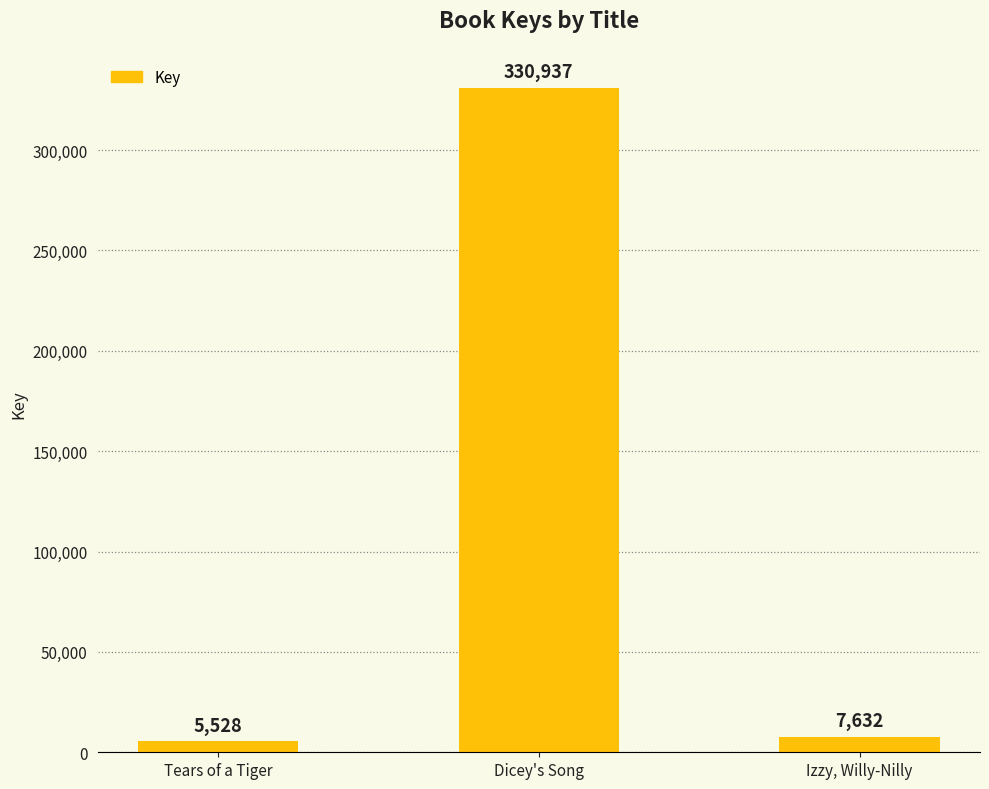

What is the approximate value at Tears of a Tiger?

5528